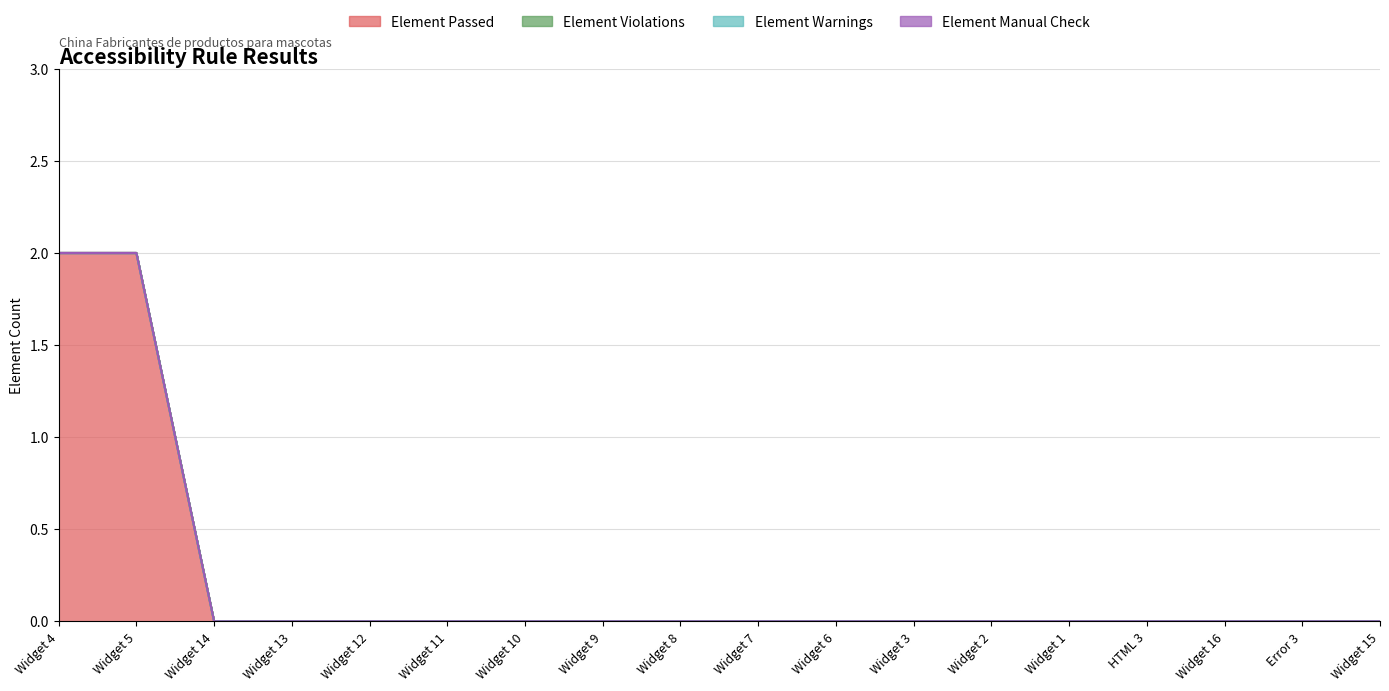

Does the chart display data point markers on the line(s)?

No